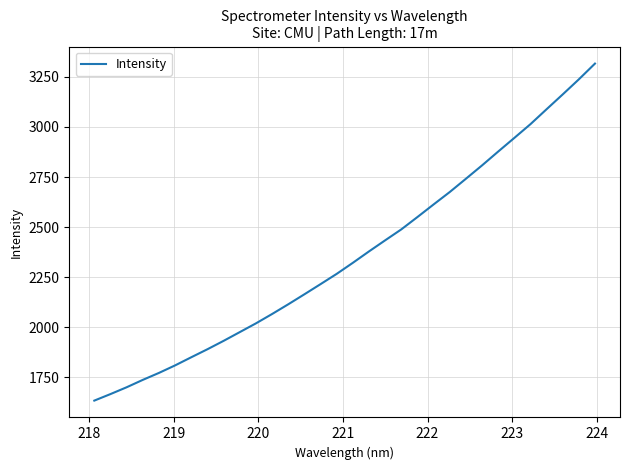

What is the smallest value displayed?

1634.4